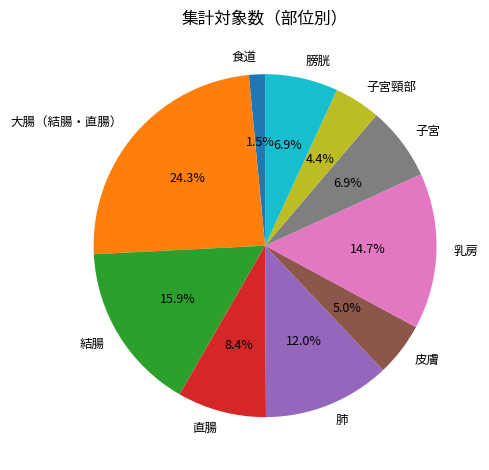

To the nearest percent, what percentage of the pie is 結腸?

16%